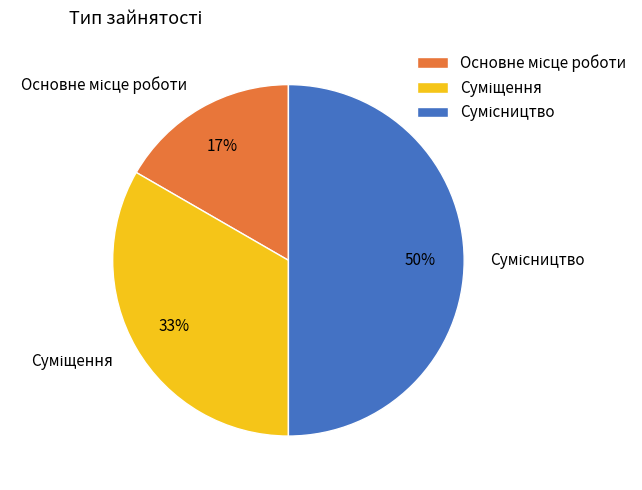

To the nearest percent, what is the average slice percentage?

33%